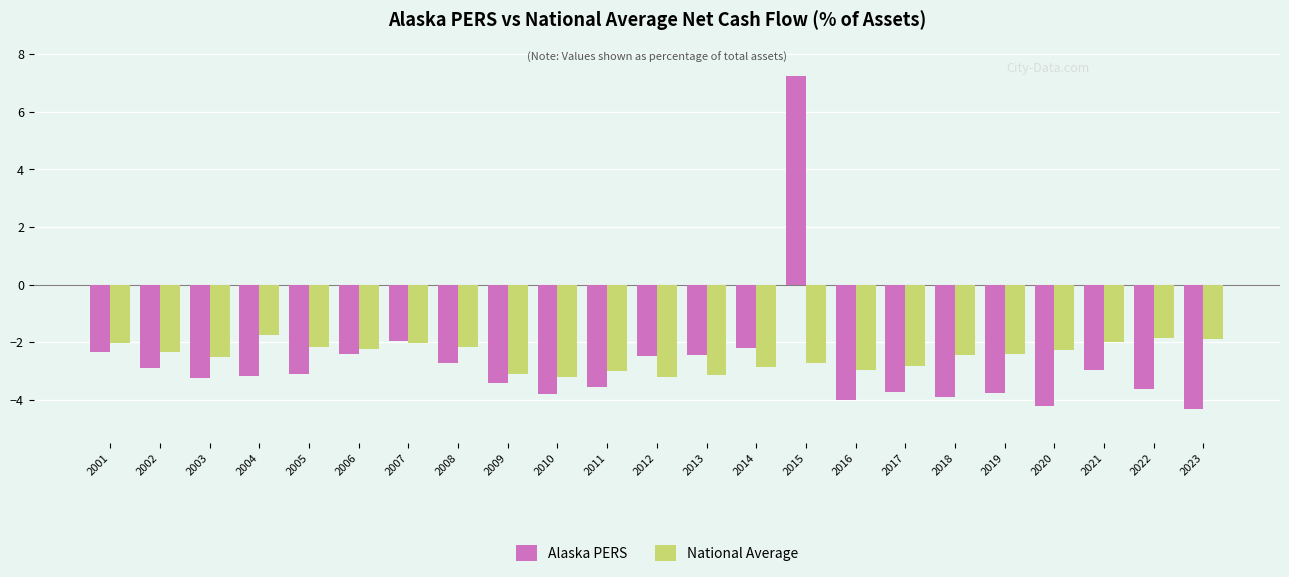

Is it true that National Average equals -1.3 at 2007?

False